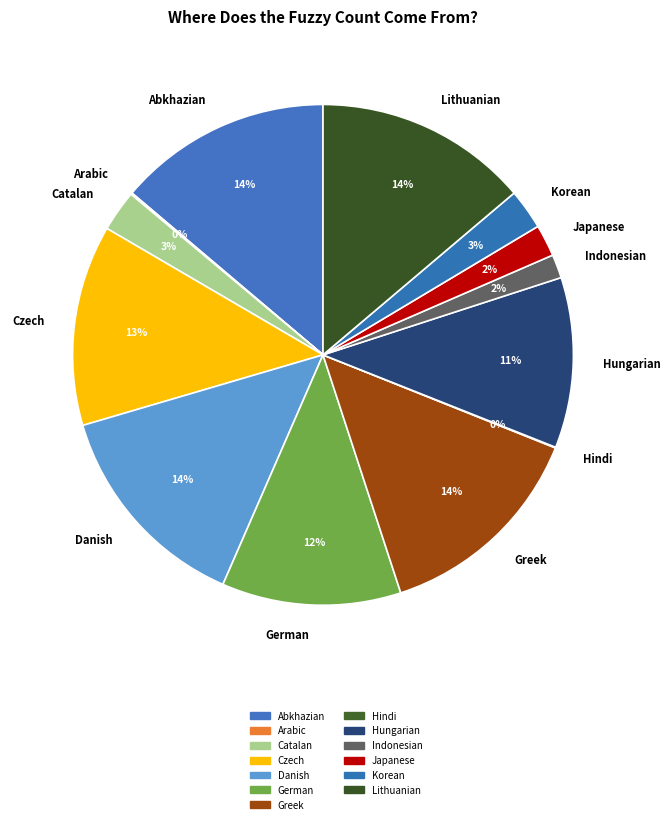

Is it true that Abkhazian is 14% of the pie?

True